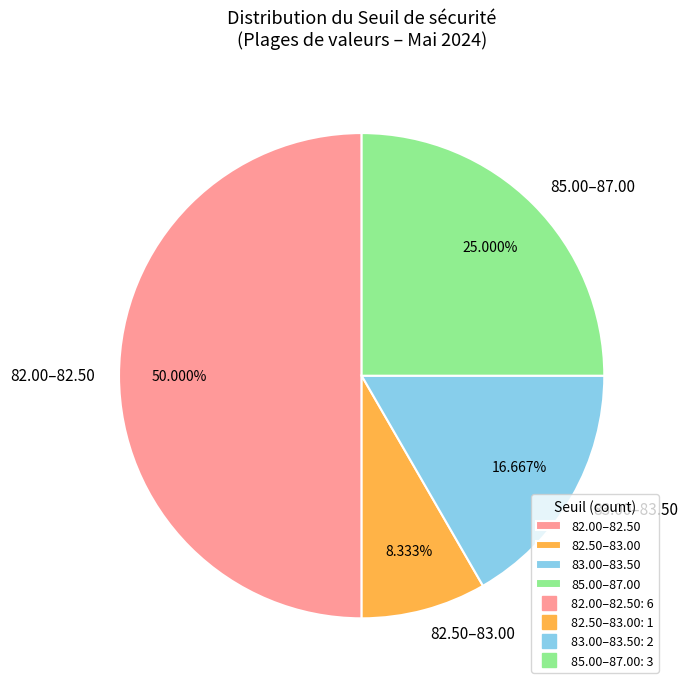

Combined, do 82.50–83.00 and 83.00–83.50 account for over 50%?

No